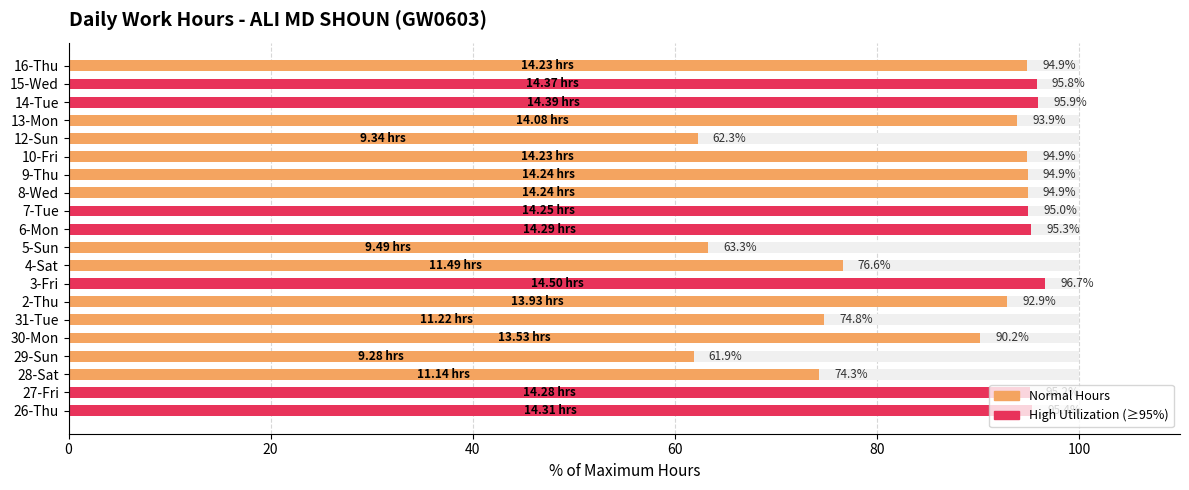

True or false: the data shows 24.6 at 12-Sun.

False